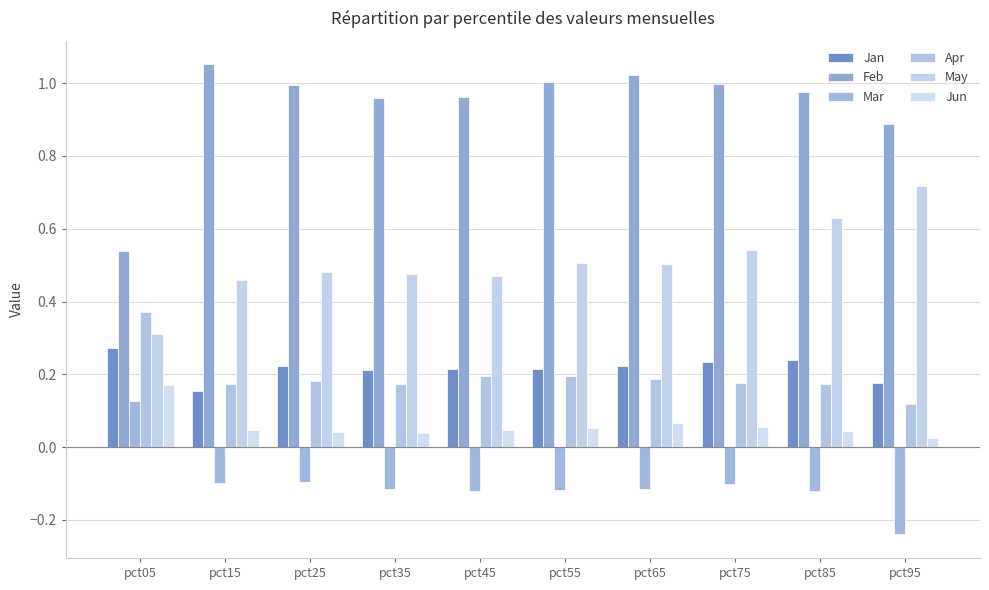

Which series has the largest total across all categories?

Feb